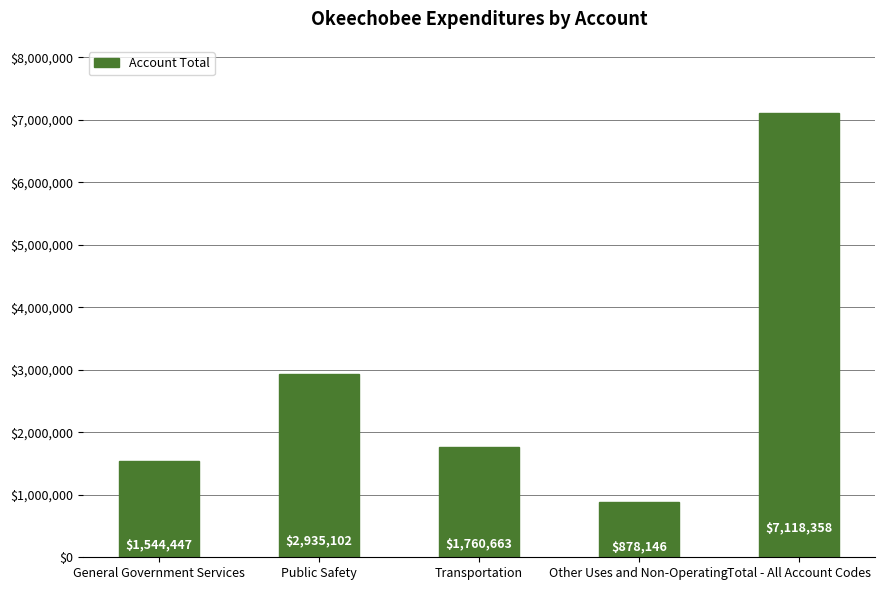

Reading left to right, transcribe all the data shown in this chart.

1544447	2935102	1760663	878146	7118358